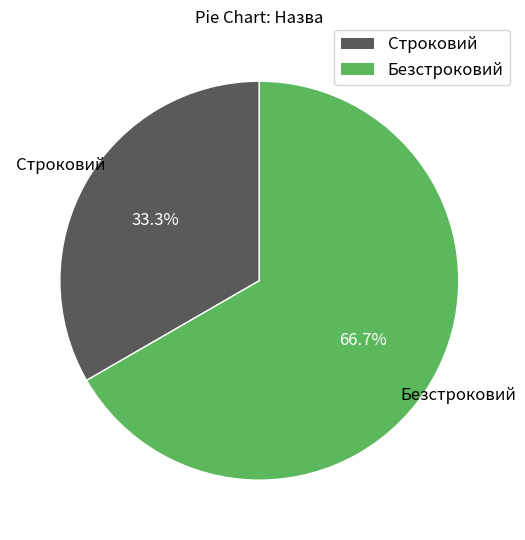

Is it true that Безстроковий is 75% of the pie?

False